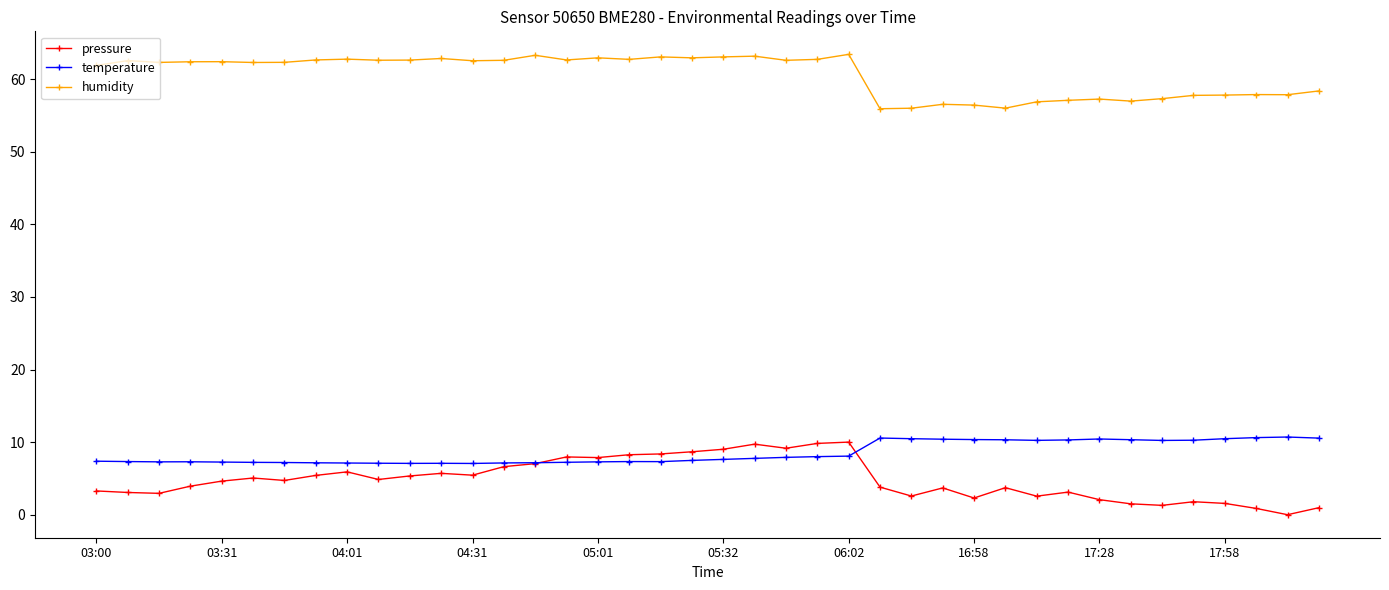

What is the value of the humidity point at the 32nd from the left?

57.1